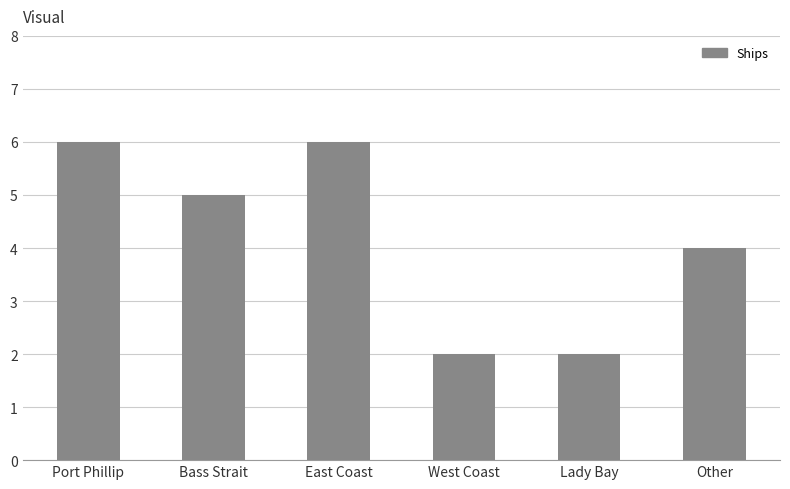

What is the difference between the values at Other and Bass Strait?

1